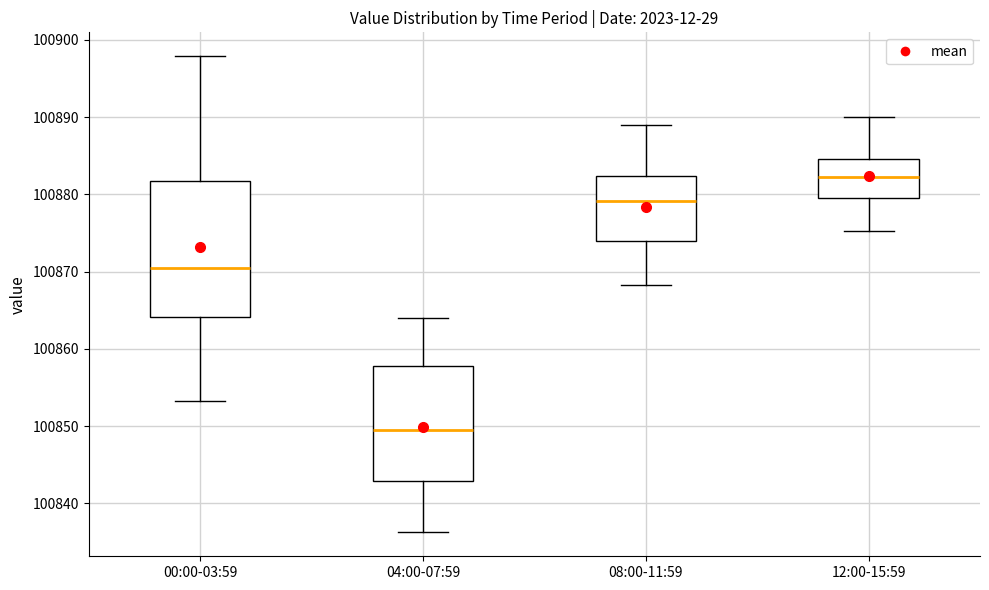

Which box has the lowest median line?

04:00-07:59